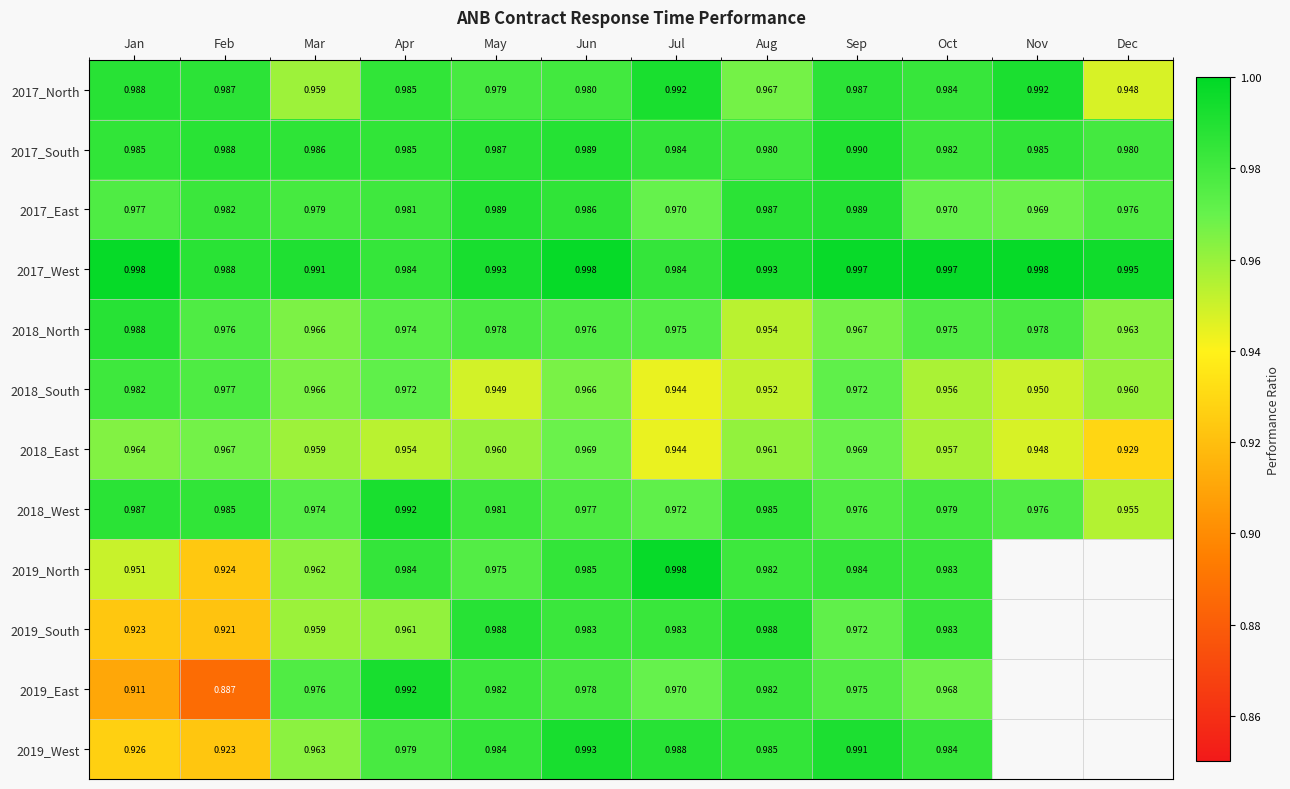

Is the value of 2019_West at May greater than the value of 2018_West at Dec?

Yes